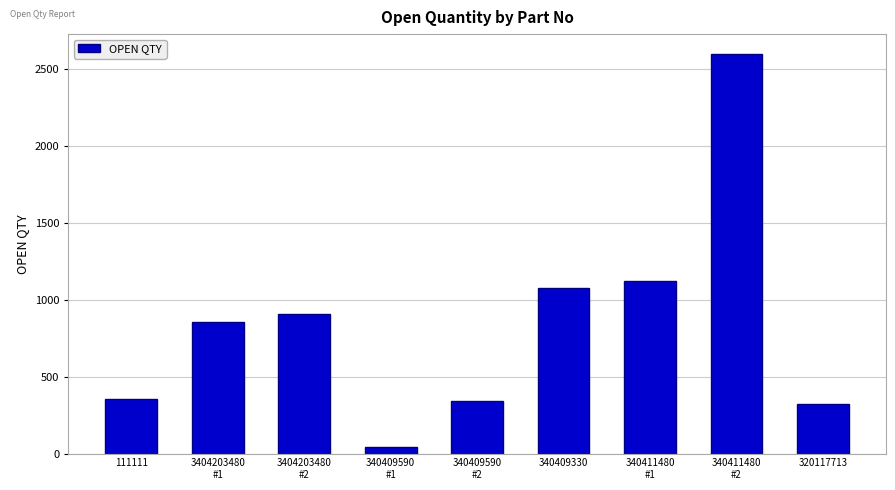

Reading left to right, transcribe all the data shown in this chart.

357	853	910	43	344	1078	1125	2600	323